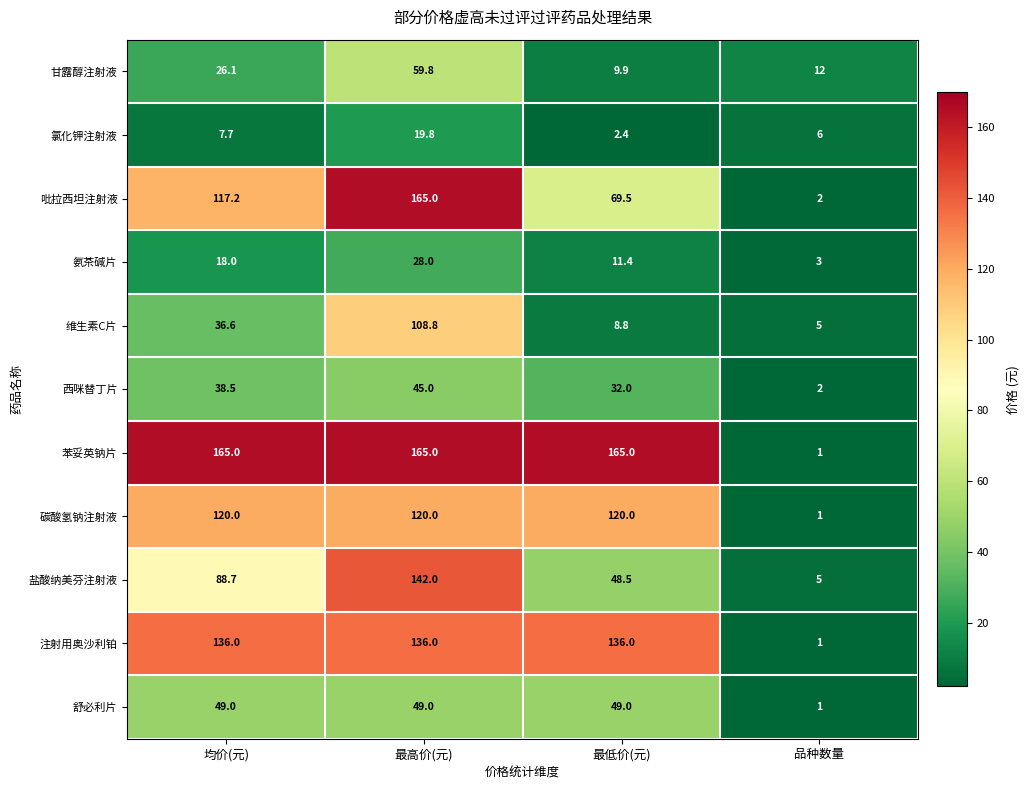

Which label corresponds to the smallest value in the chart?

品种数量